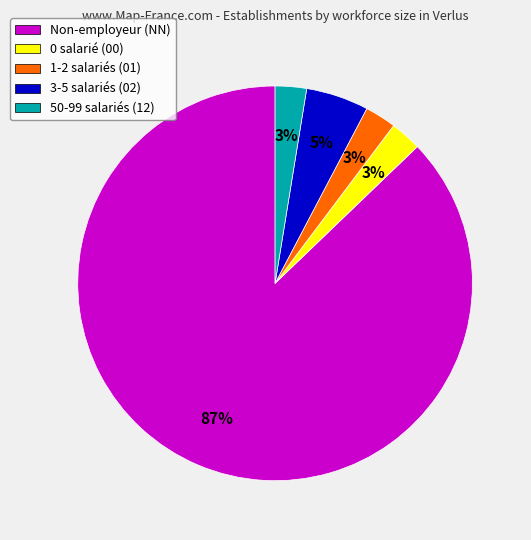

Count the number of slices in the pie.

5